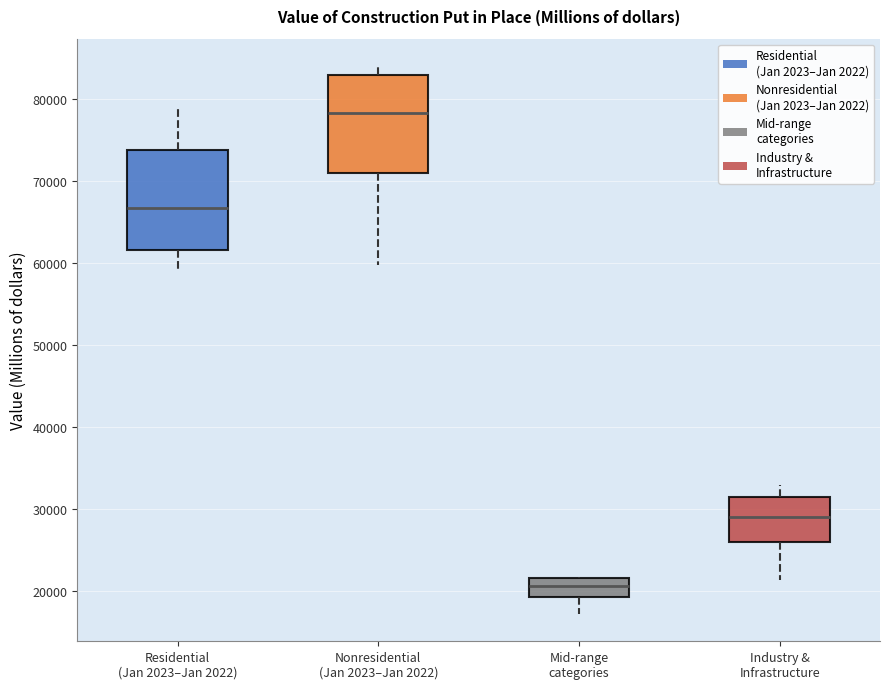

Reading left to right, read every box against the y-axis: the position of its median line, the range the box covers, and the ends of its whiskers. The values are not printed on the chart, so give them approximately, as read against the axis.

Residential (Jan 2023–Jan 2022): median 67000, box 62000 to 74000, whiskers 59000 to 79000
Nonresidential (Jan 2023–Jan 2022): median 78000, box 71000 to 83000, whiskers 60000 to 84000
Mid-range categories: median 21000, box 19000 to 22000, whiskers 17000 to 22000
Industry & Infrastructure: median 29000, box 26000 to 31000, whiskers 21000 to 33000